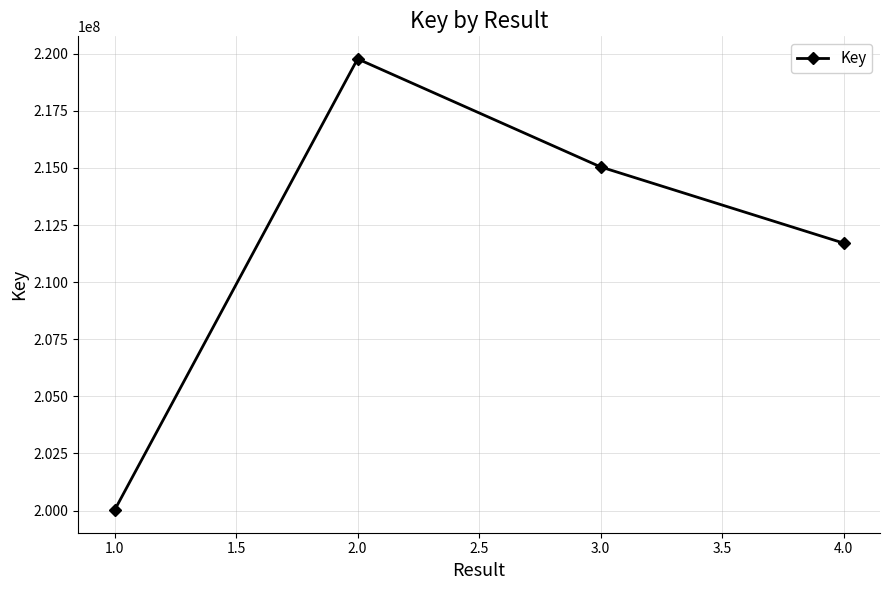

Rank the categories by value from highest to lowest.

2.0, 3.0, 4.0, 1.0